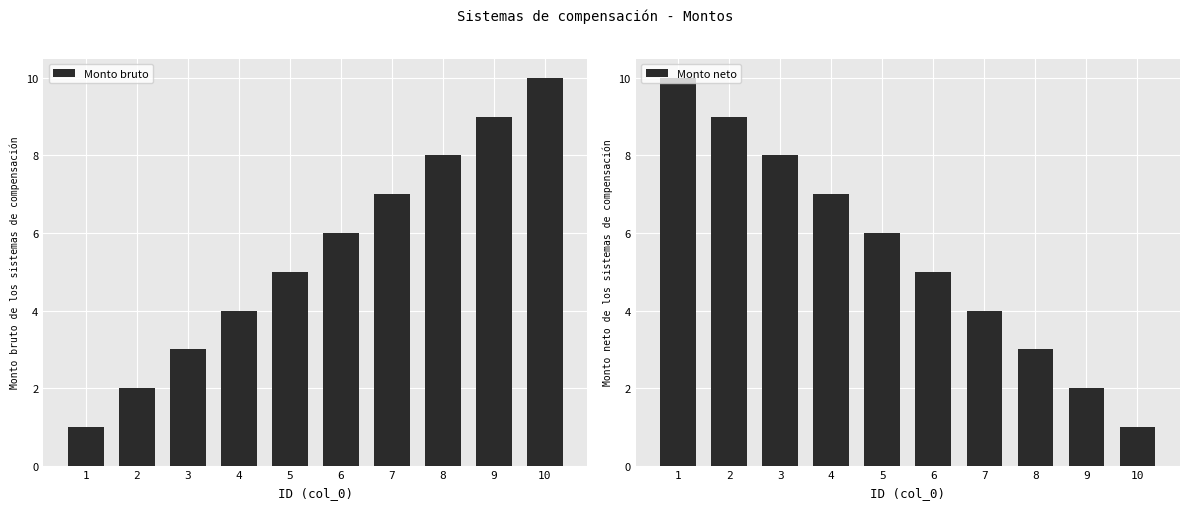

How many groups of bars are there?

10